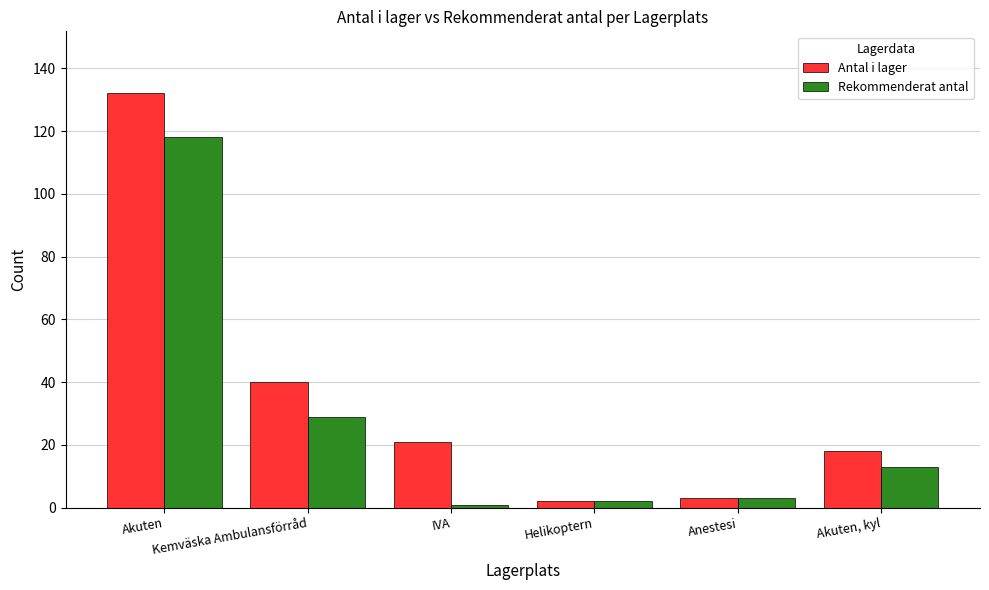

What is the label of the 5th bar from the left?

Anestesi